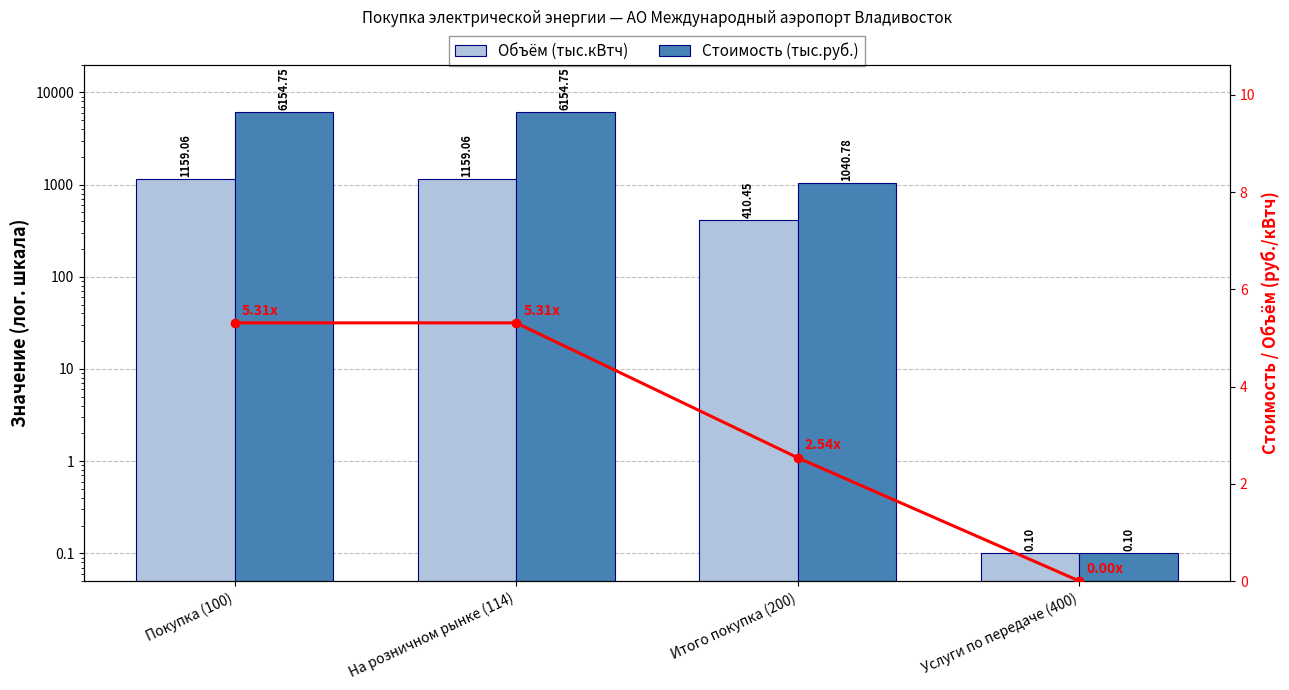

How many data points does each series have?

4